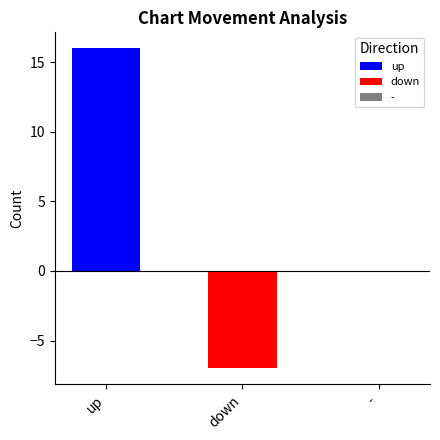

How many bars are there in total?

3